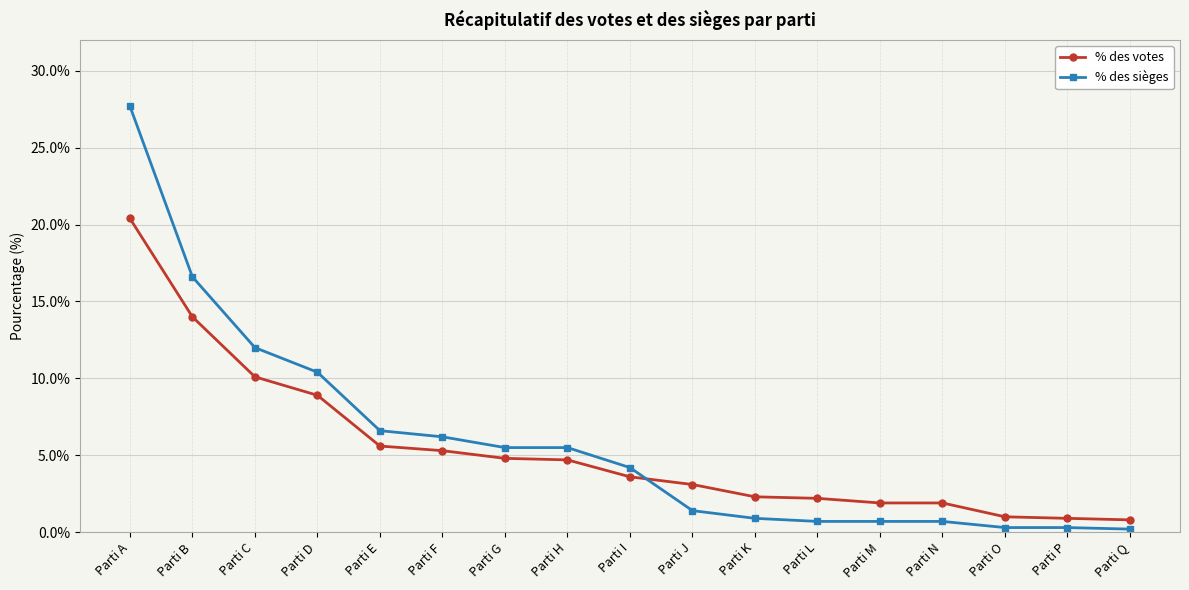

Is this an area chart (filled region under the line)?

No